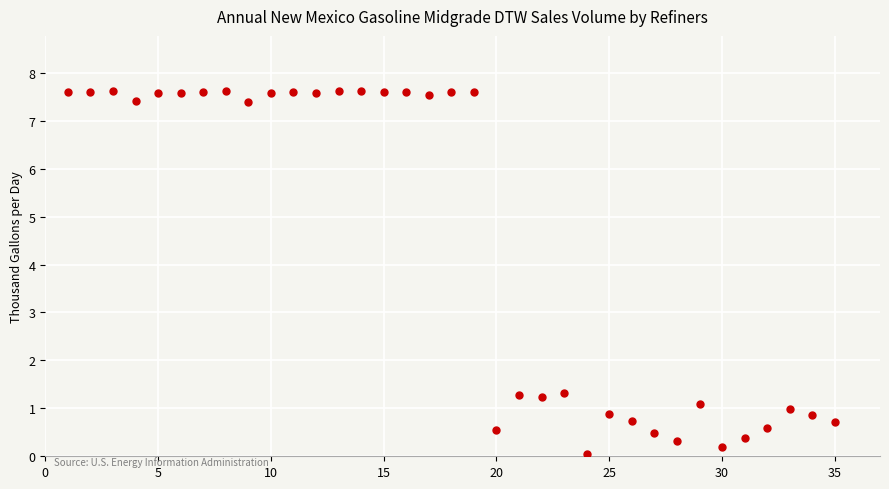

What is the range of Y values (max minus min)?

7.6